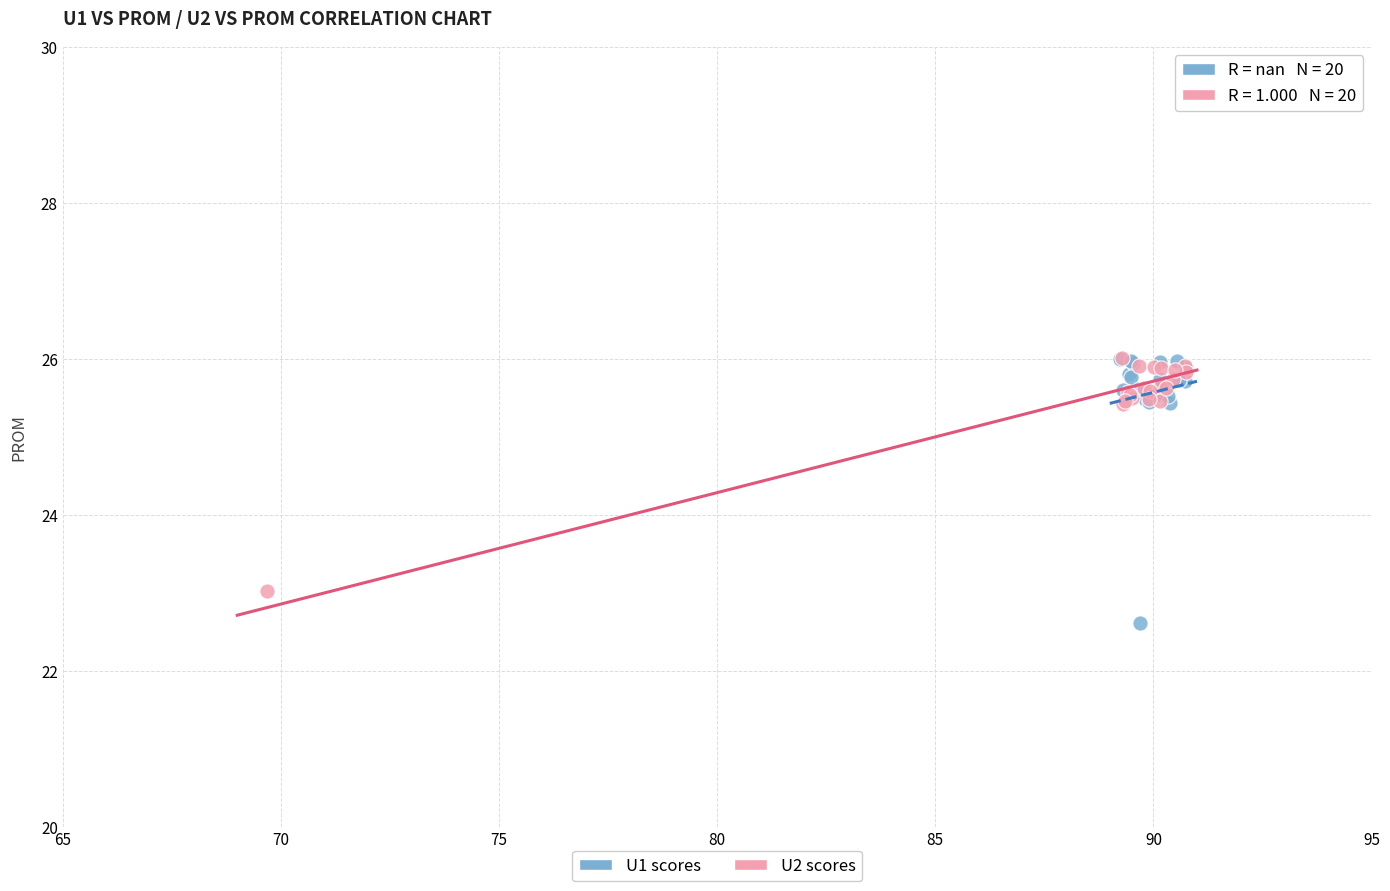

Which series reaches the minimum Y coordinate?

U1 scores